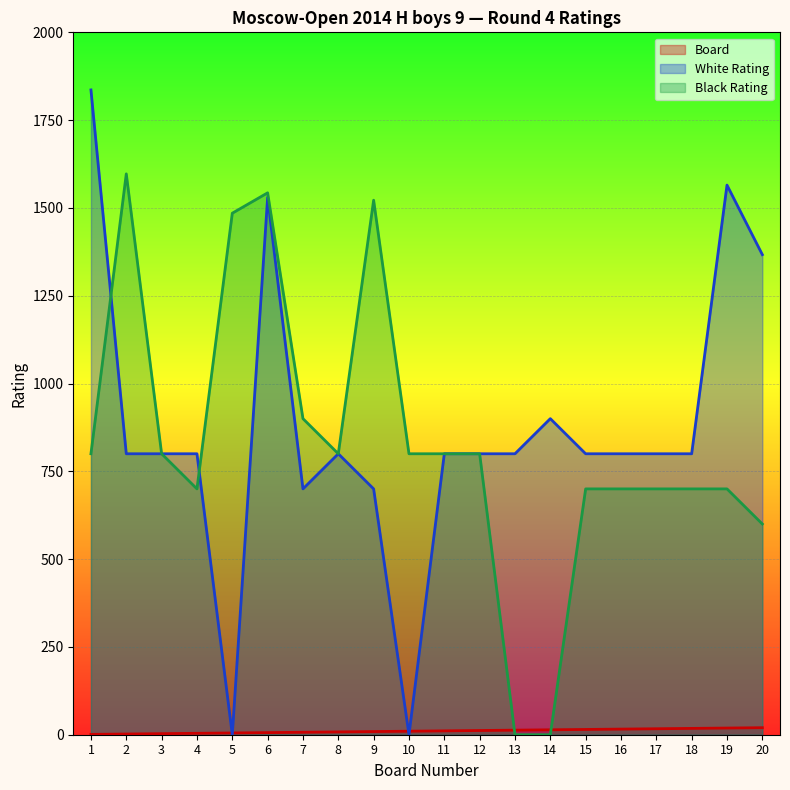

What is the value of the White Rating point at the 12th from the left?

800